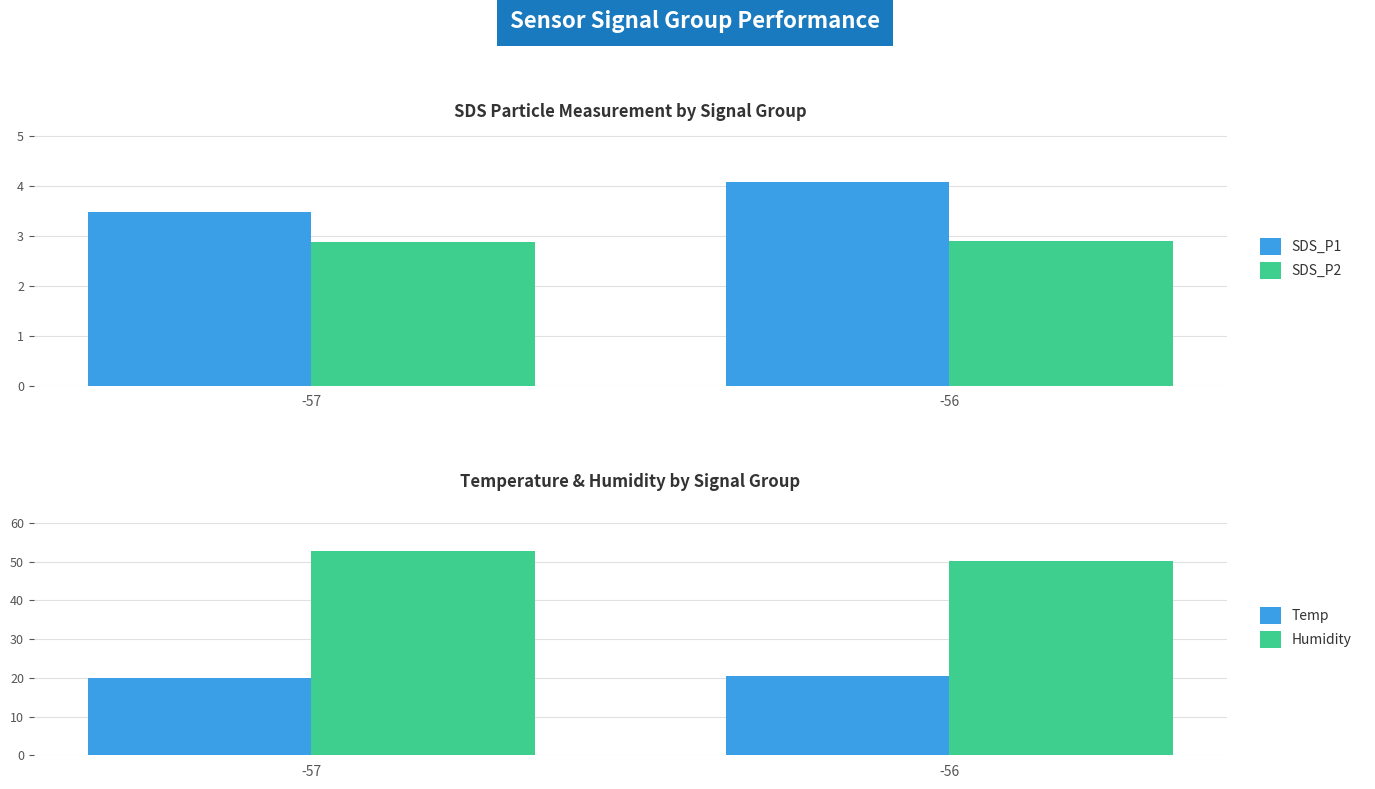

What is the spread (max minus min) of values at -57?

49.7